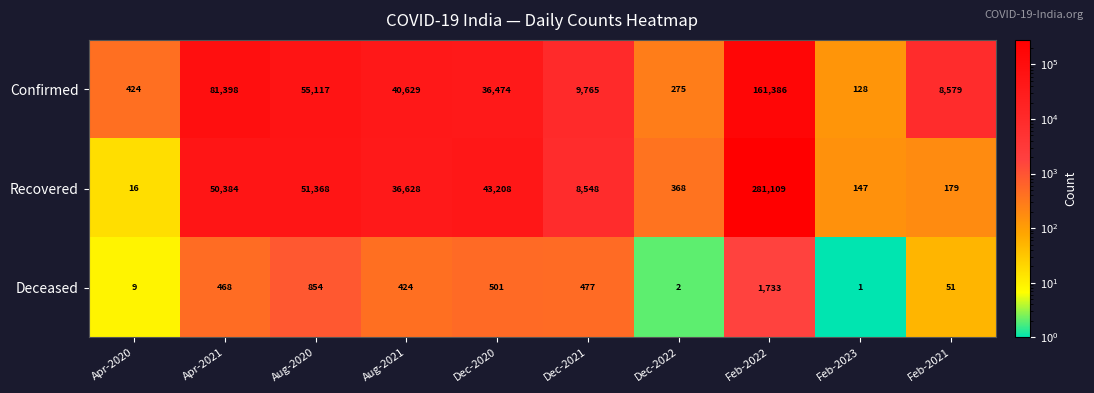

At which label does Confirmed reach its peak?

Feb-2022